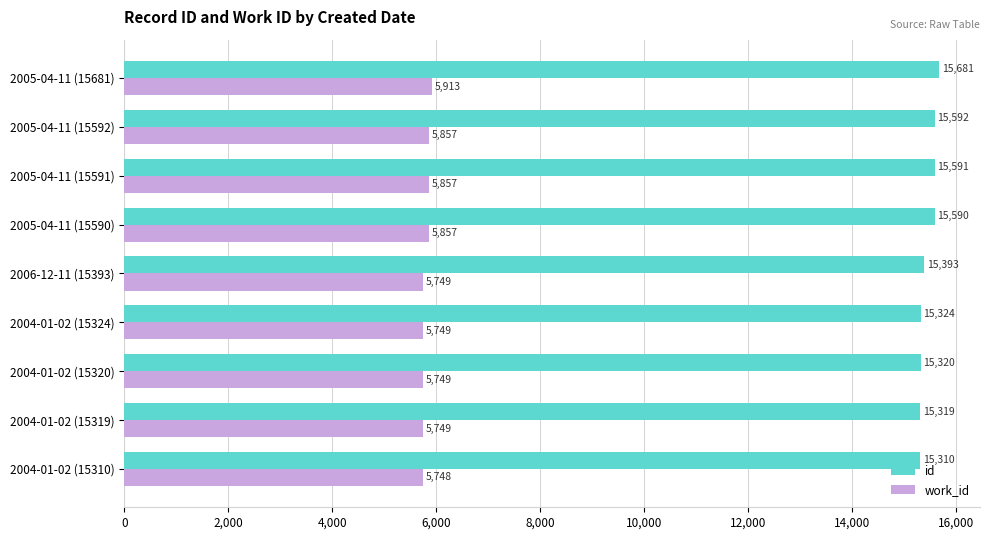

Rank the series by their average value, from highest to lowest.

id, work_id